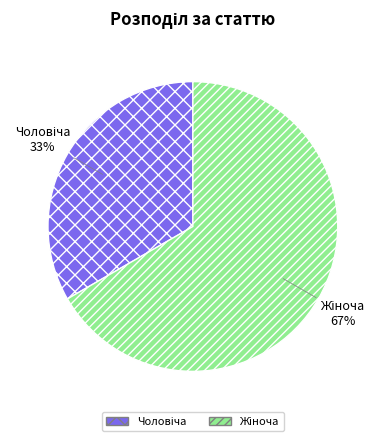

Is there any slice that represents more than half of the pie?

Yes